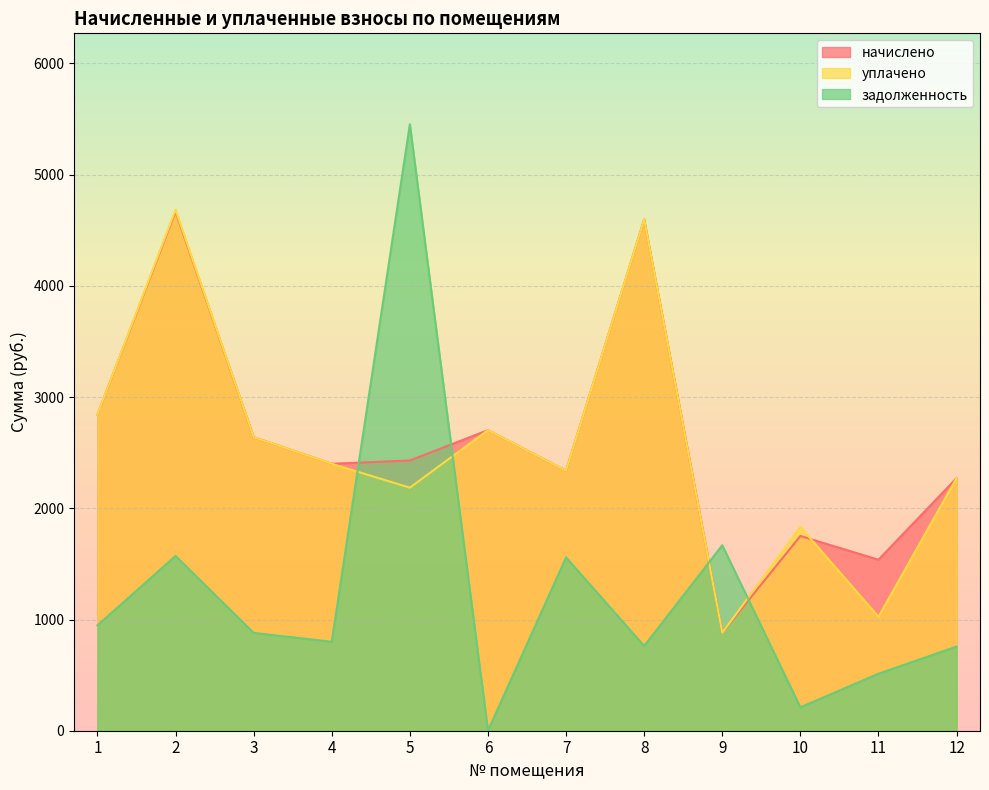

Is it true that уплачено equals 1025.0 at 11?

True